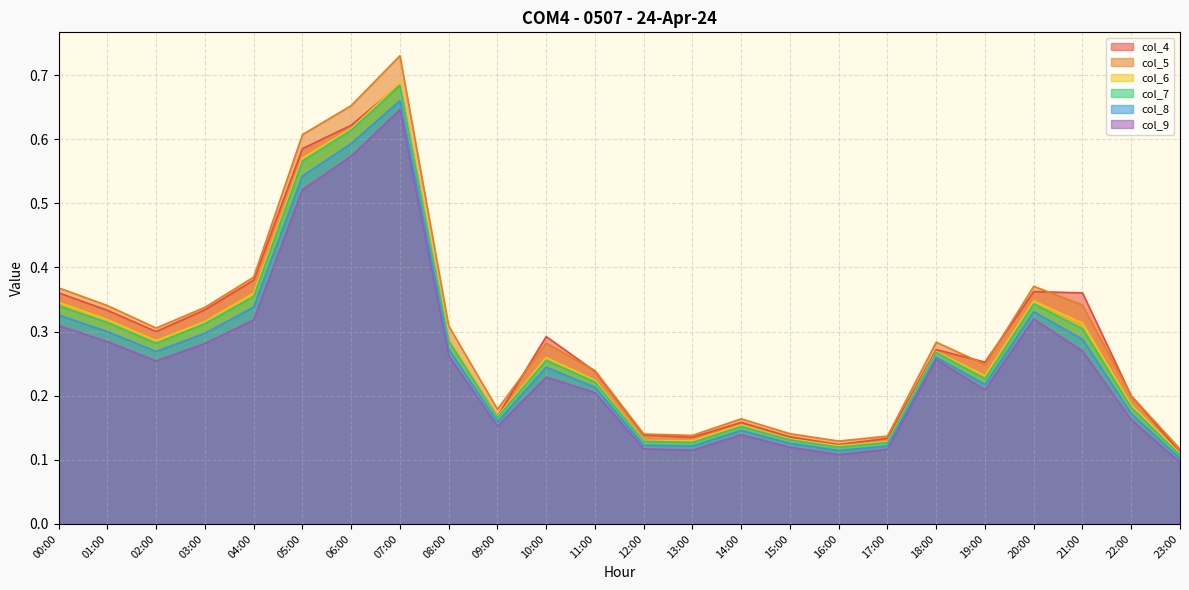

Which series has the largest total across all categories?

col_5